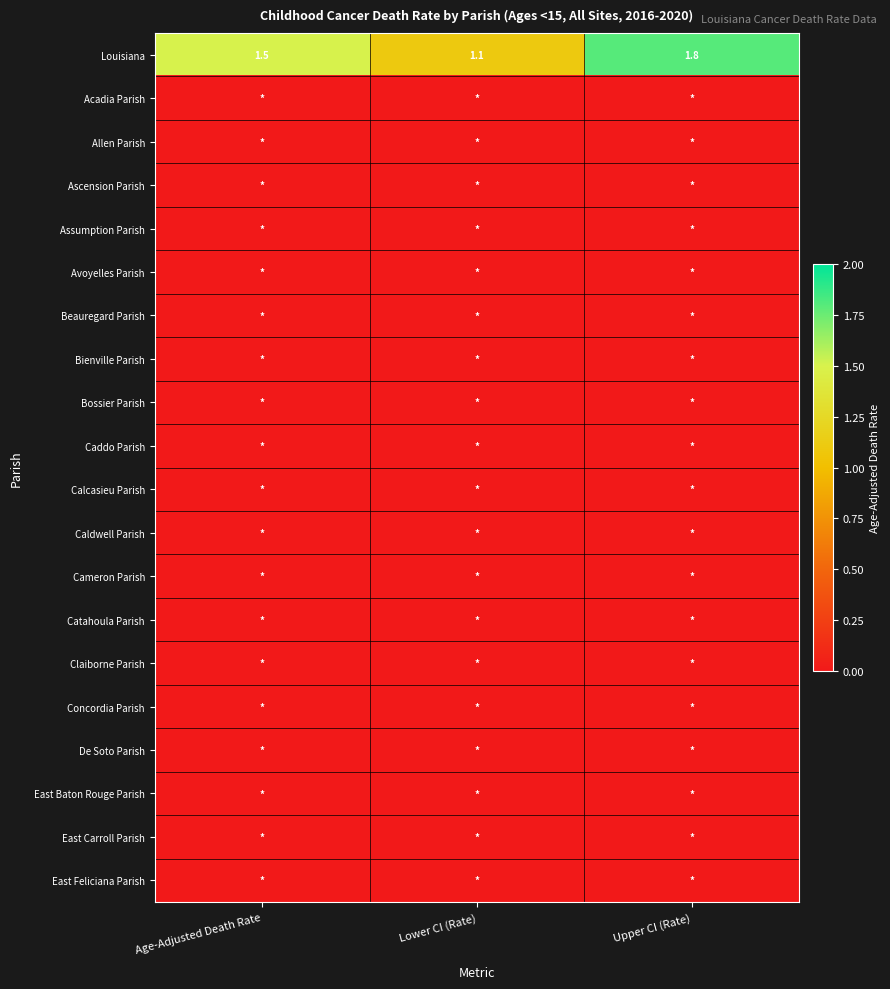

How many Louisiana values are between 1 and 2?

3